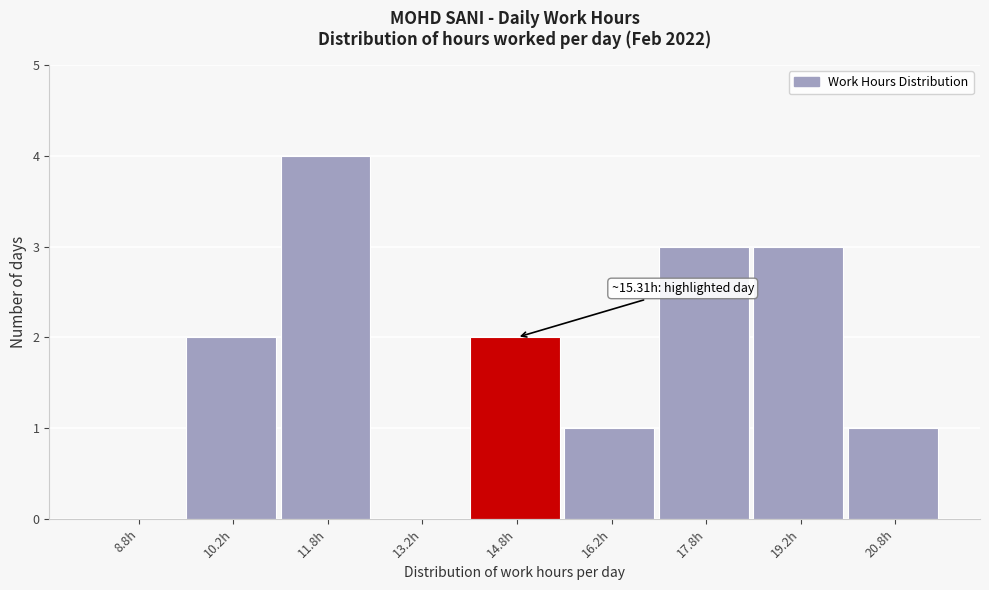

Over which range of the x-axis is the bar tallest?

11.0 to 12.5